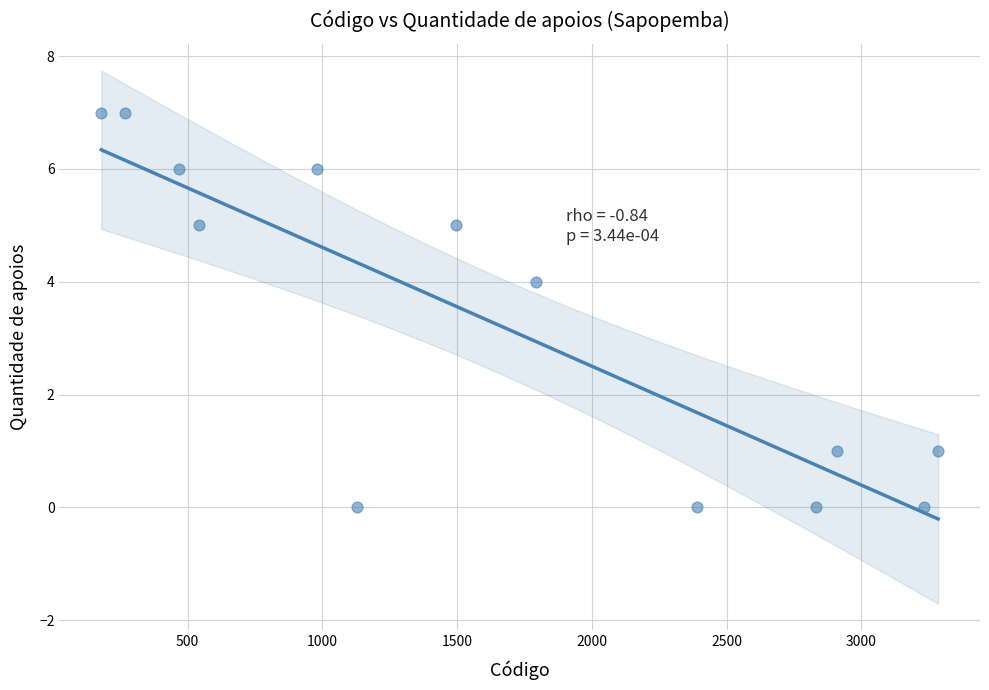

What is the range of Y values (max minus min)?

7